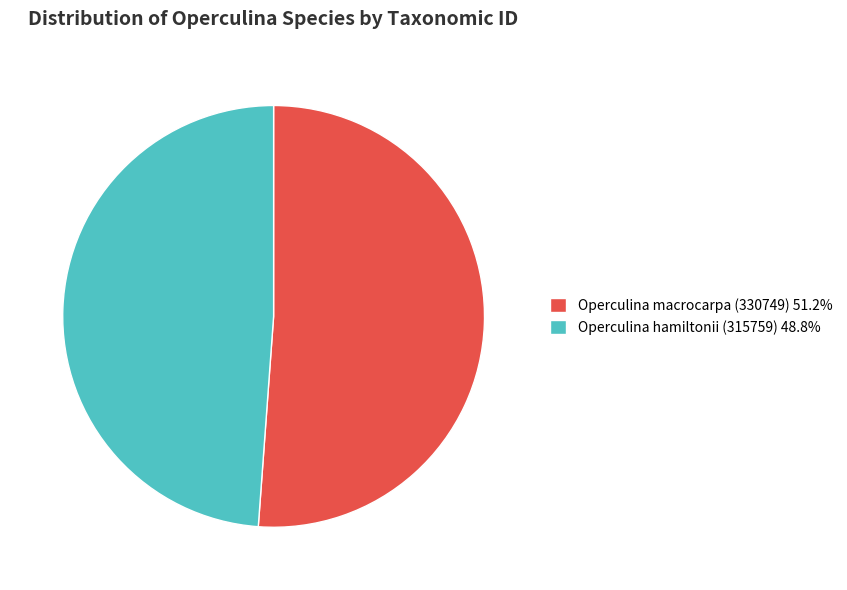

What is the largest slice in the pie chart?

Operculina macrocarpa (330749)